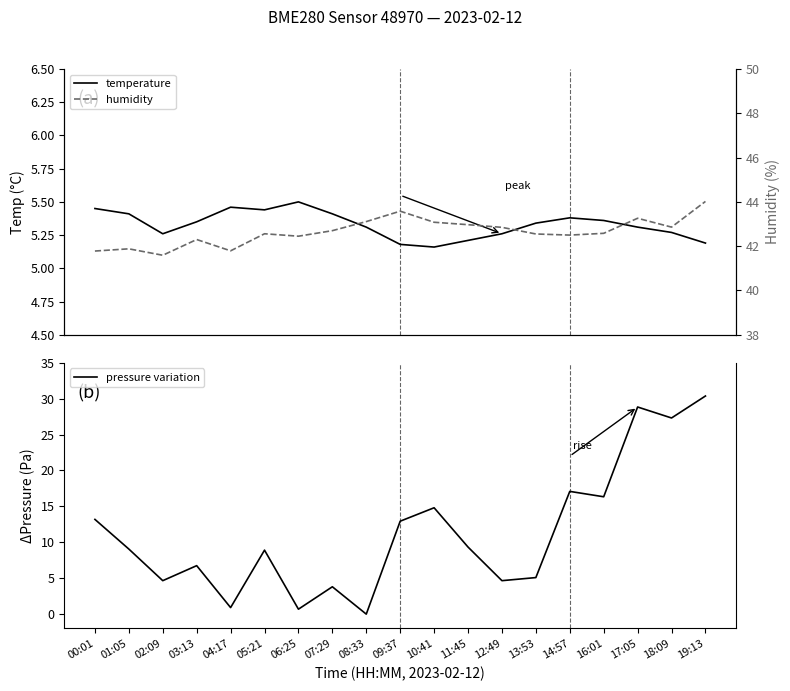

True or false: humidity and pressure variation cross at least once.

False